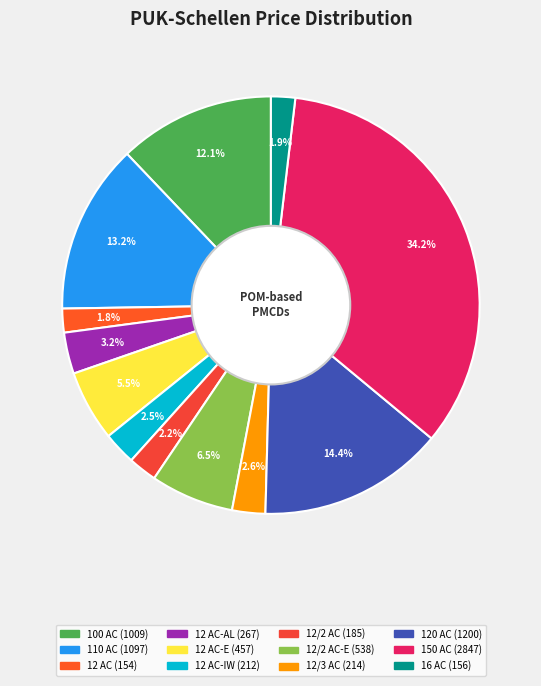

To the nearest percent, what is the difference between the largest and smallest slice percentages?

32%